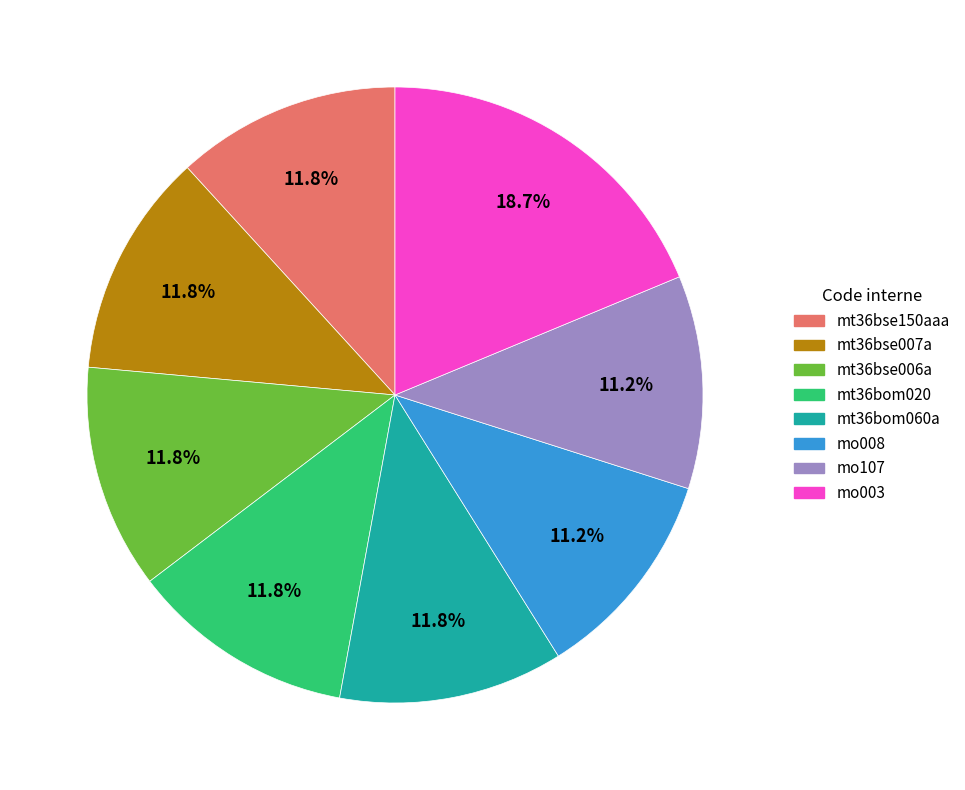

To the nearest percent, what portion does mt36bse007a represent?

12%